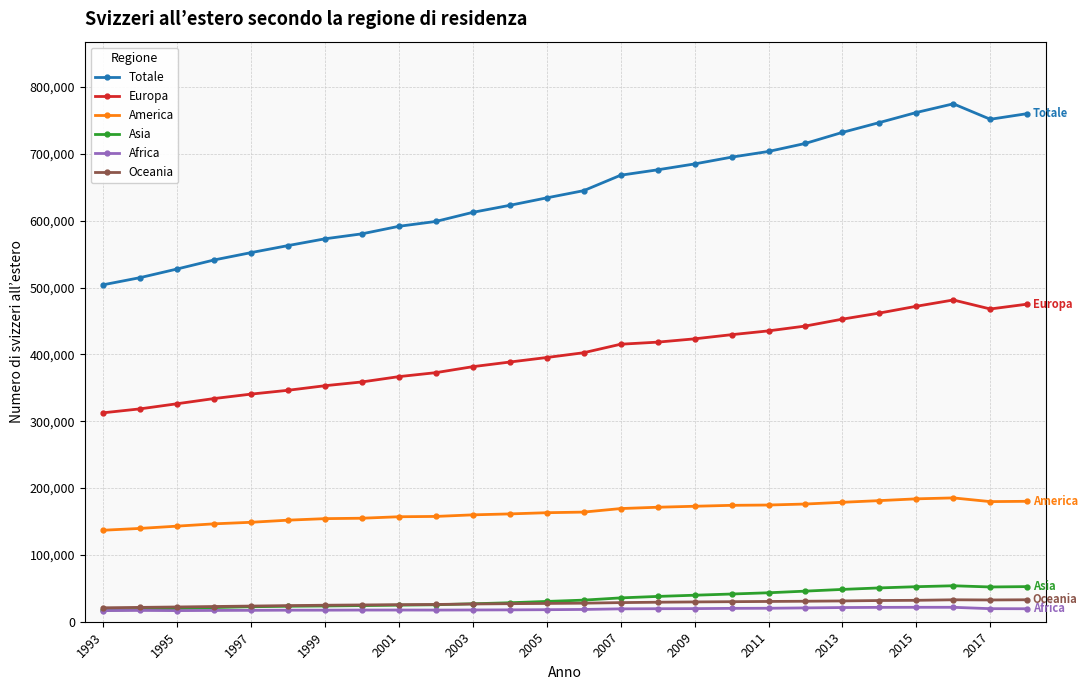

True or false: Totale and Oceania intersect in this chart.

False